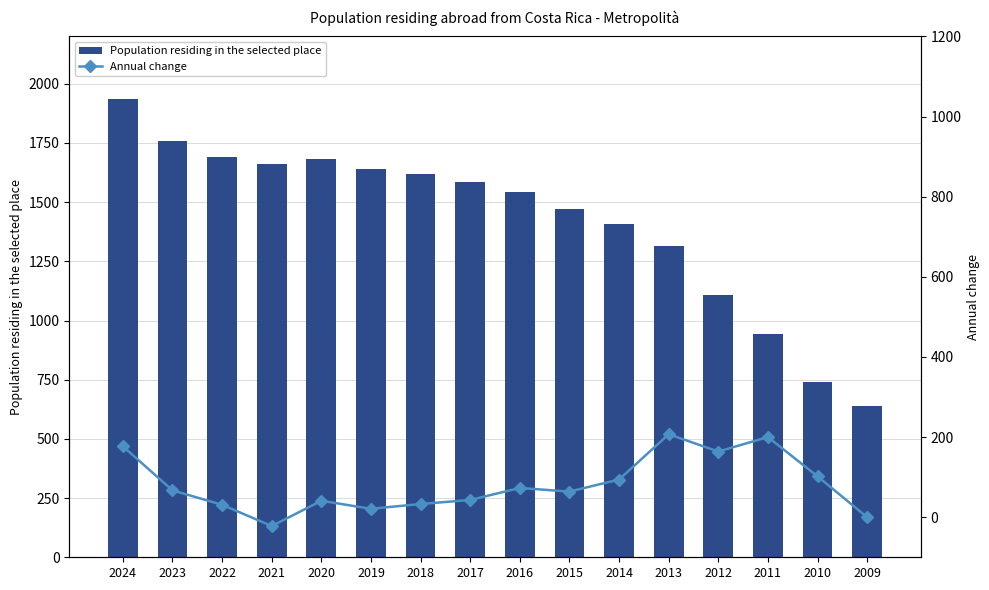

What is the smallest value displayed?

-22